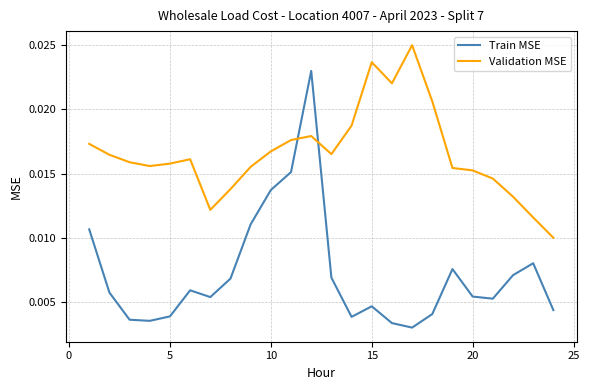

True or false: Validation MSE and Train MSE intersect in this chart.

True